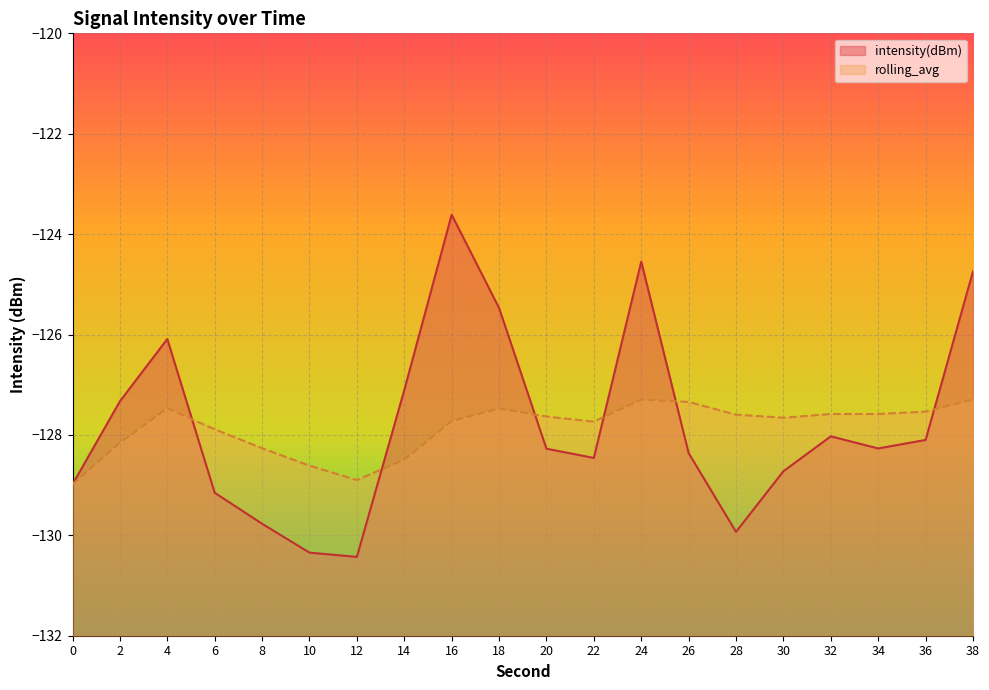

What is the sum of the intensity(dBm) values at 12 and 6?

-259.6